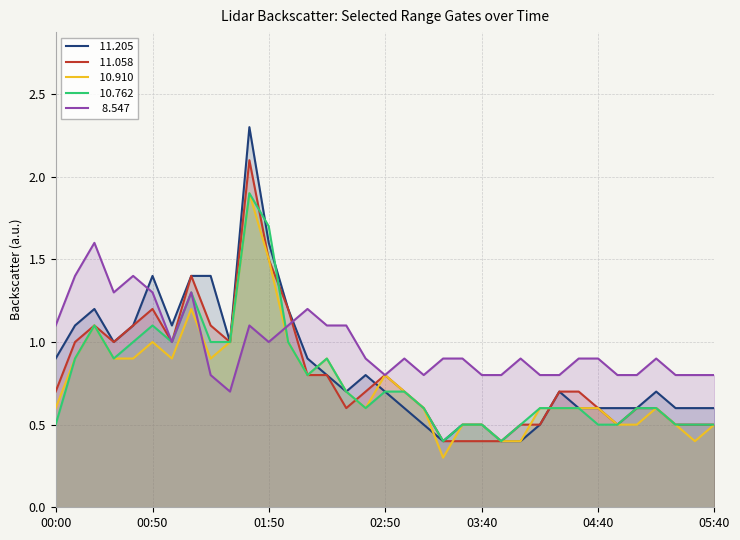

At which category does  10.762 reach its first local valley?

00:30